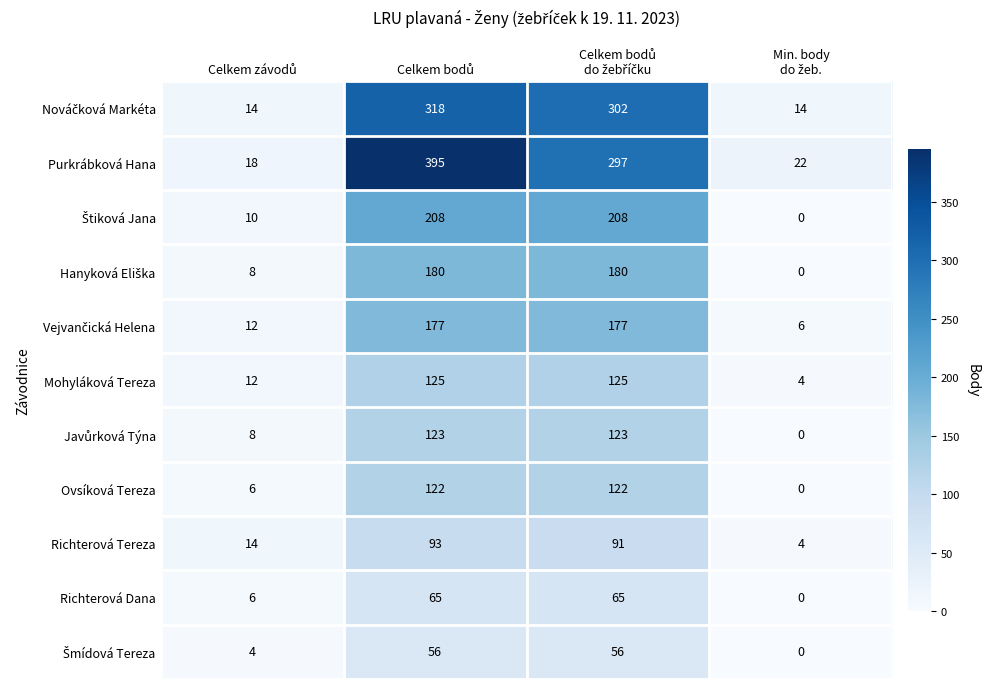

Which series has the largest total across all categories?

Purkrábková Hana